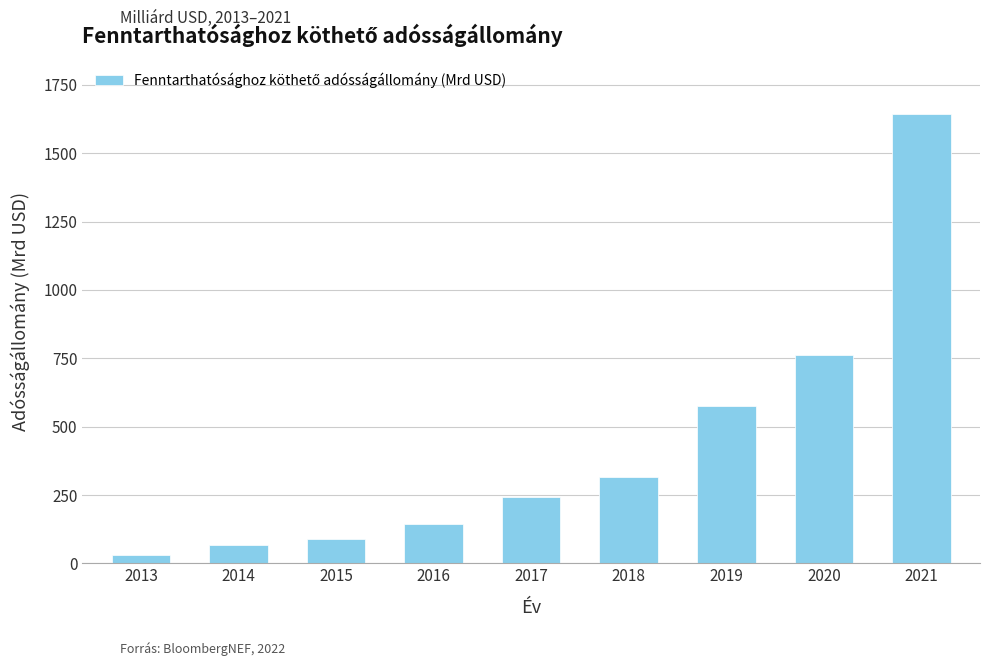

The value at 2013 is 28.7. True or false?

True